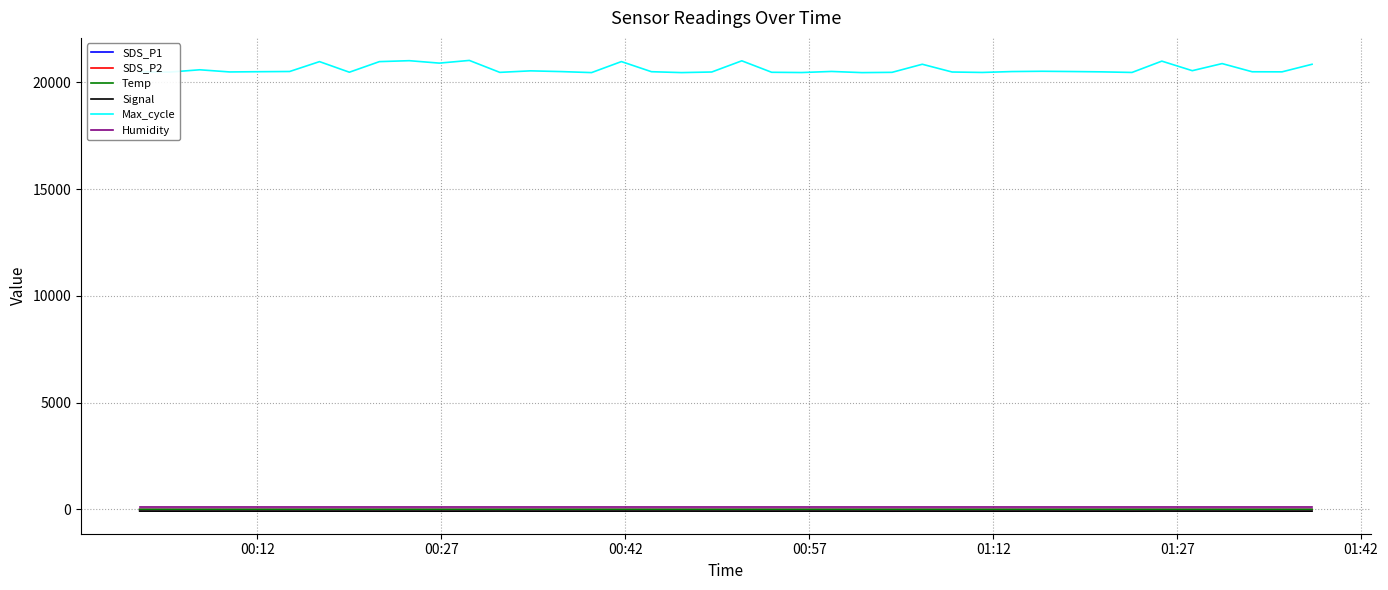

Which series has the largest total across all categories?

Max_cycle